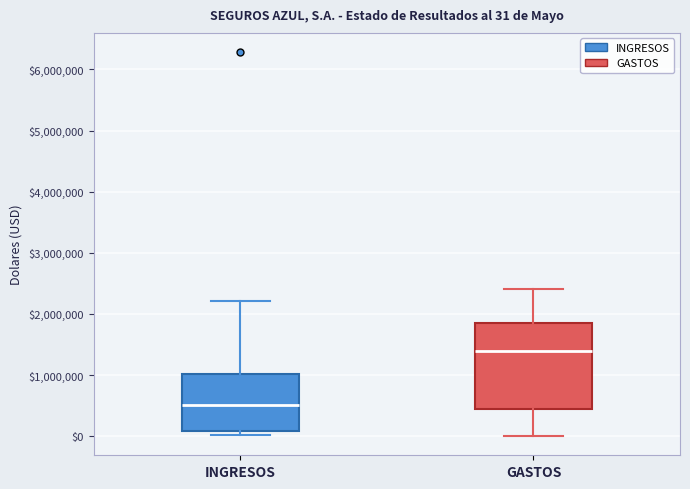

Which box's median line is the highest?

GASTOS